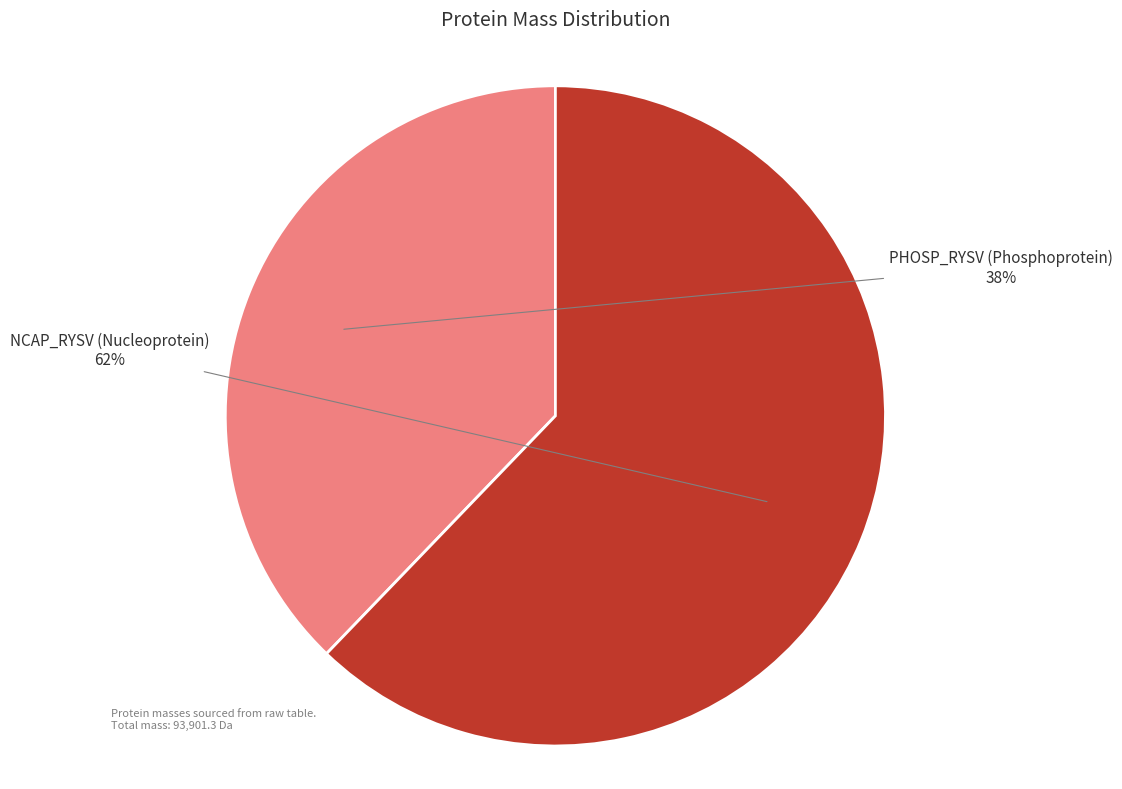

Do NCAP_RYSV (Nucleoprotein) and PHOSP_RYSV (Phosphoprotein) together represent more than half of the pie?

Yes